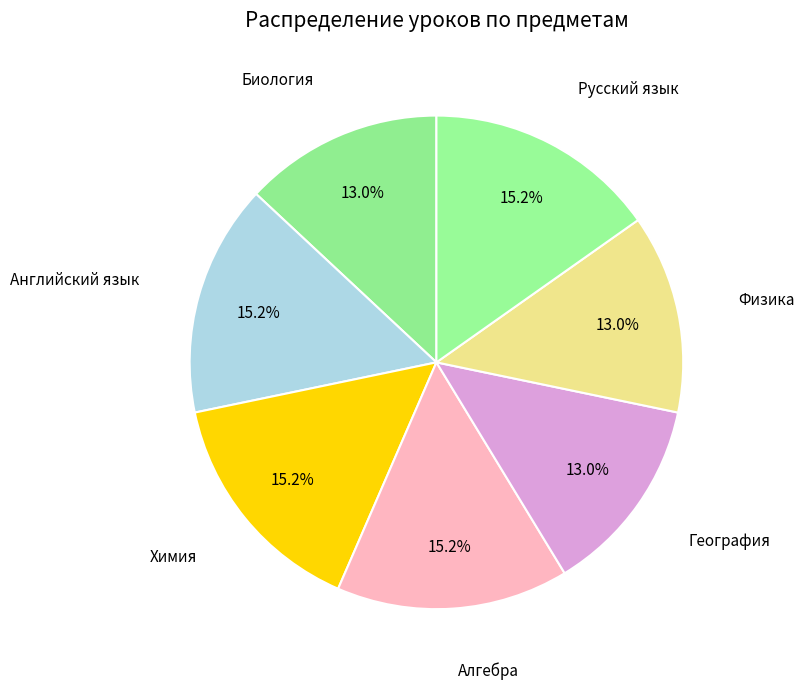

How many segments does this pie chart have?

7